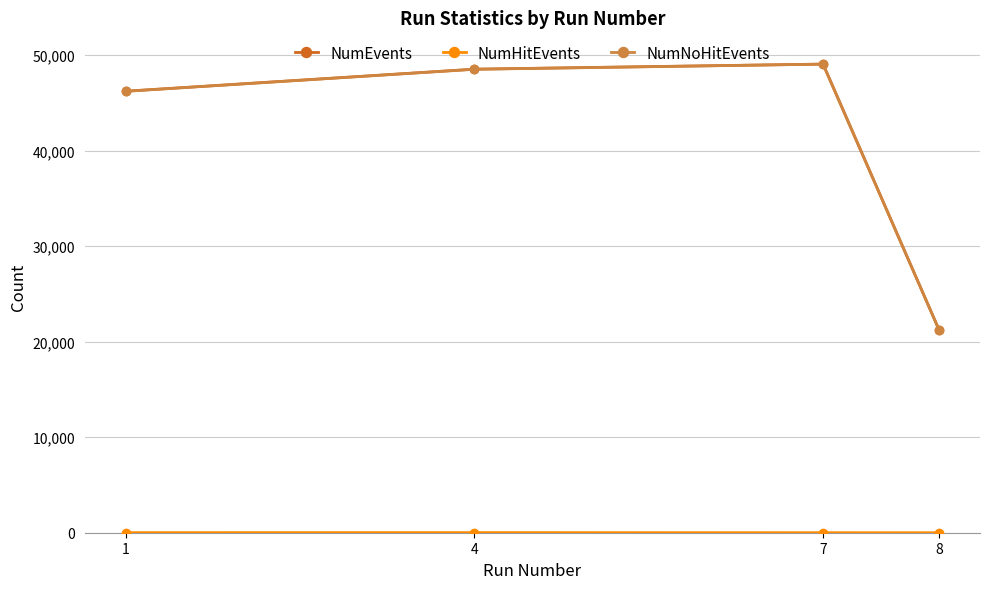

Is the value of NumNoHitEvents at 1 greater than the value of NumEvents at 7?

No